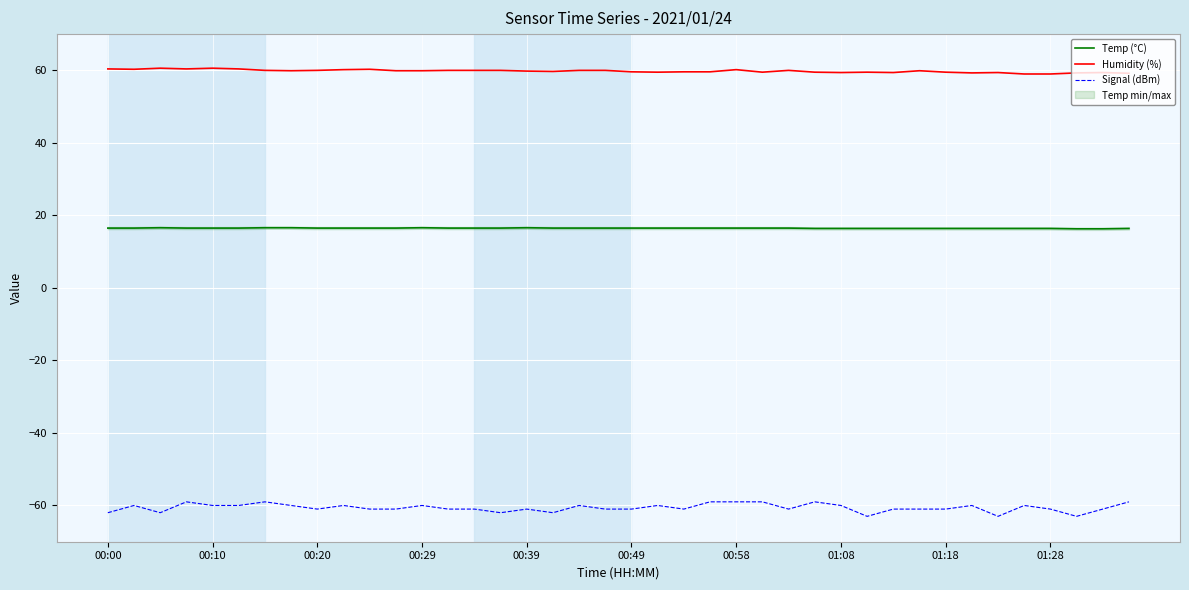

Reading right to left, what are all the values shown in this chart?

Temp (°C): 16.4	16.3	16.3	16.4	16.4	16.4	16.4	16.4	16.4	16.4	16.4	16.4	16.4	16.5	16.5	16.5	16.5	16.5	16.5	16.5	16.5	16.5	16.5	16.6	16.5	16.5	16.5	16.6	16.5	16.5	16.5	16.5	16.6	16.6	16.5	16.5	16.5	16.6	16.5	16.5
Humidity (%): 59.2	59.4	59.3	59.0	59.0	59.4	59.3	59.5	59.9	59.4	59.5	59.4	59.5	60.0	59.5	60.2	59.6	59.6	59.5	59.6	60.0	60.0	59.7	59.8	60.0	60.0	60.0	59.9	59.9	60.3	60.2	60.0	59.9	60.0	60.4	60.6	60.4	60.6	60.3	60.4
Signal (dBm): -59.0	-61.0	-63.0	-61.0	-60.0	-63.0	-60.0	-61.0	-61.0	-61.0	-63.0	-60.0	-59.0	-61.0	-59.0	-59.0	-59.0	-61.0	-60.0	-61.0	-61.0	-60.0	-62.0	-61.0	-62.0	-61.0	-61.0	-60.0	-61.0	-61.0	-60.0	-61.0	-60.0	-59.0	-60.0	-60.0	-59.0	-62.0	-60.0	-62.0